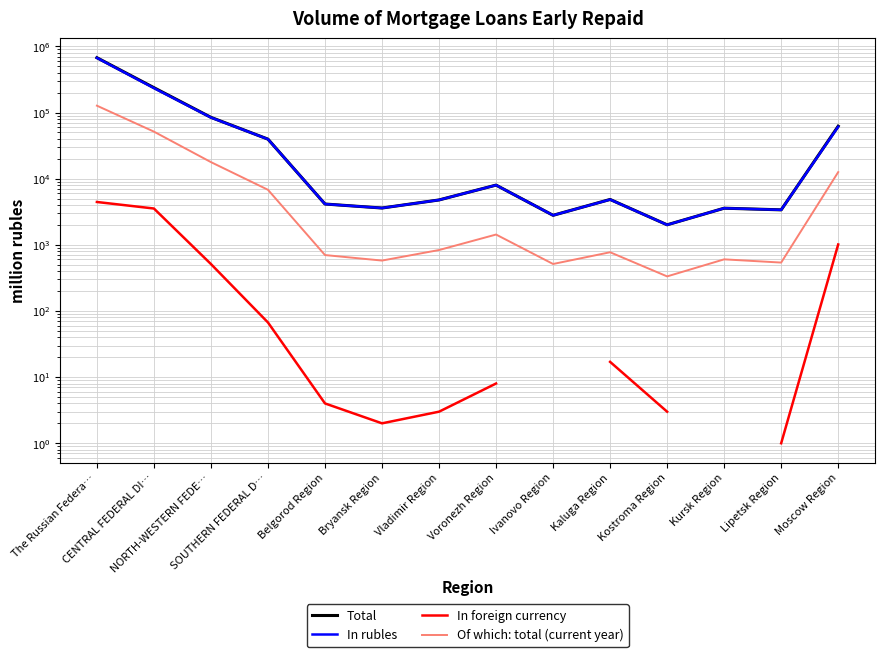

What are all the series names shown in the legend?

Total, In rubles, In foreign currency, Of which: total (current year)